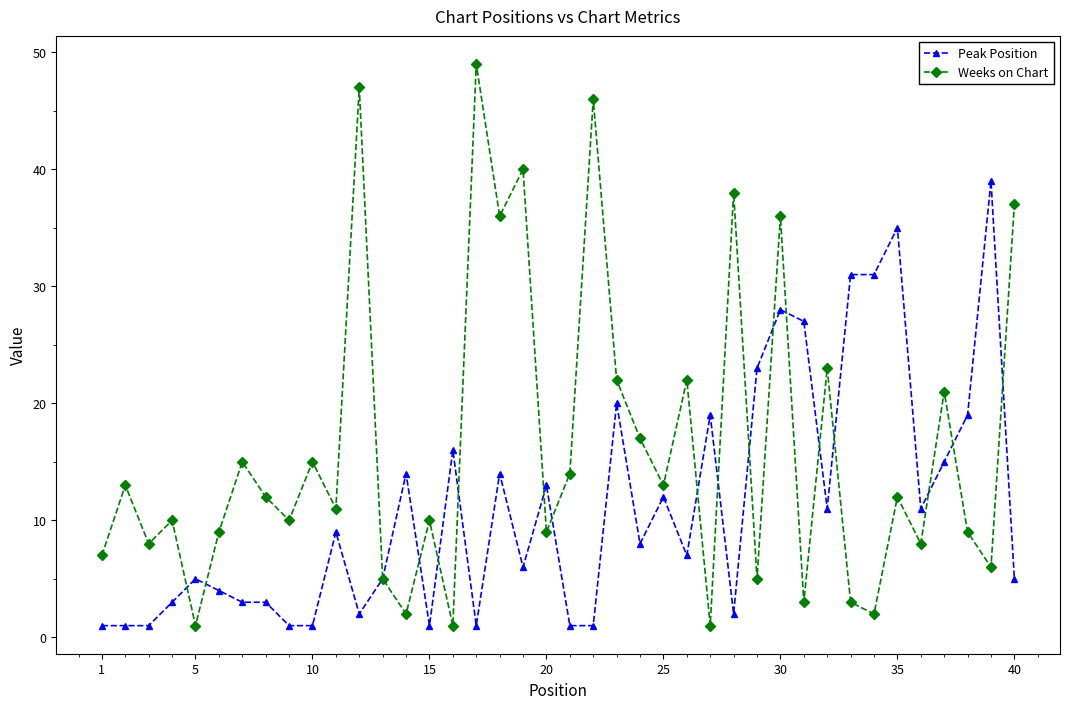

True or false: Weeks on Chart and Peak Position intersect in this chart.

True